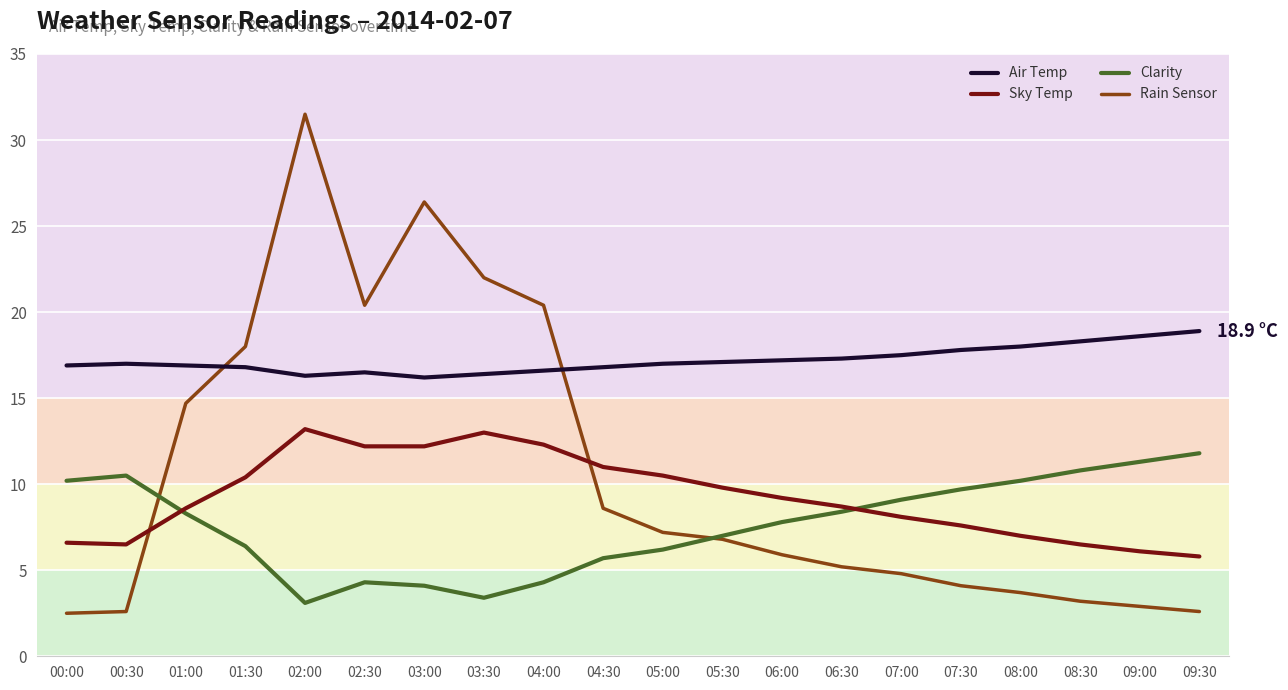

What is the total value across all series at 09:00?

38.9